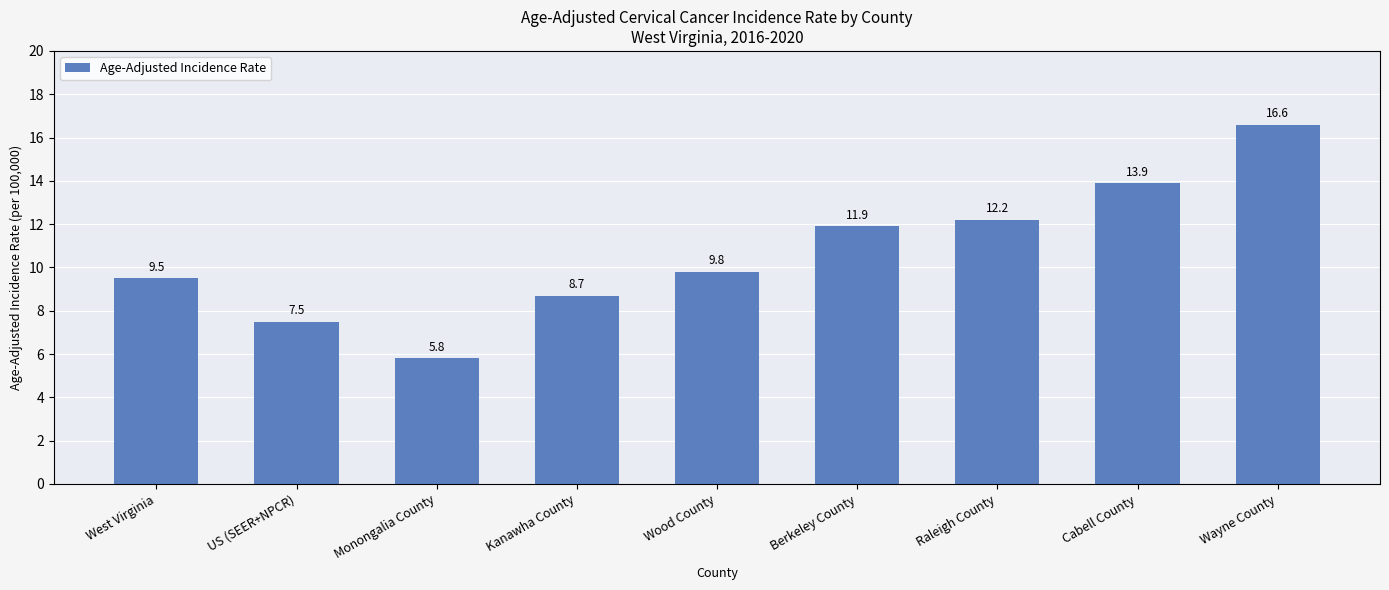

What is the sum of the values at US (SEER+NPCR) and Berkeley County?

19.4